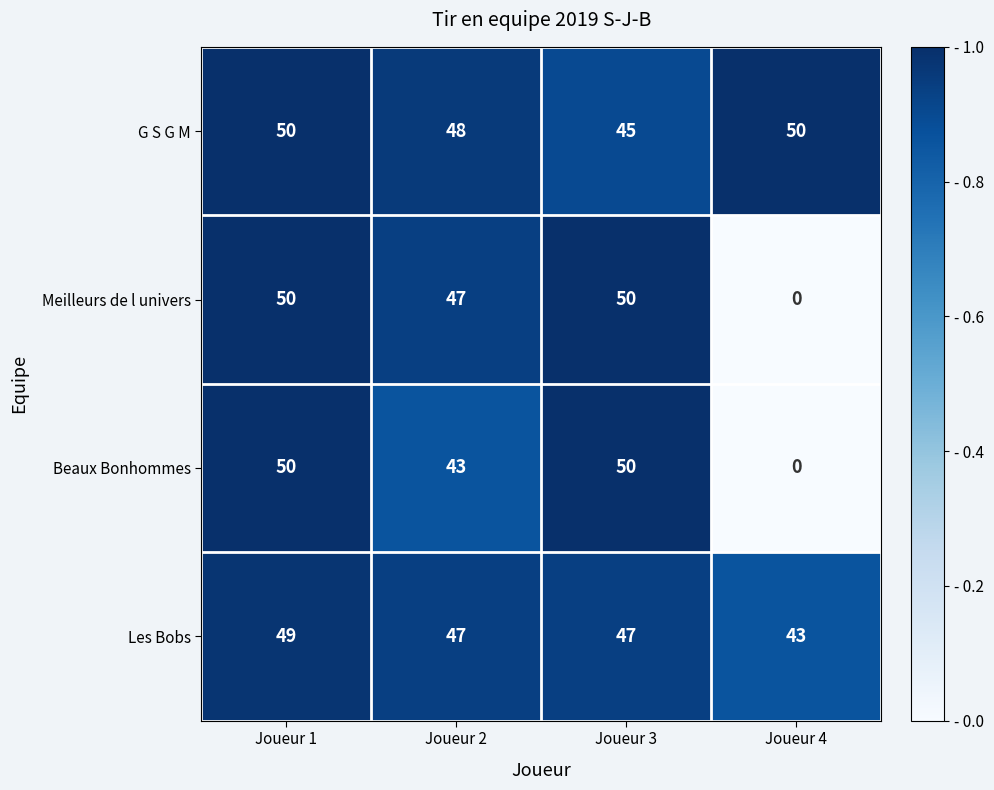

What is the sum of the Beaux Bonhommes values at Joueur 1 and Joueur 4?

50